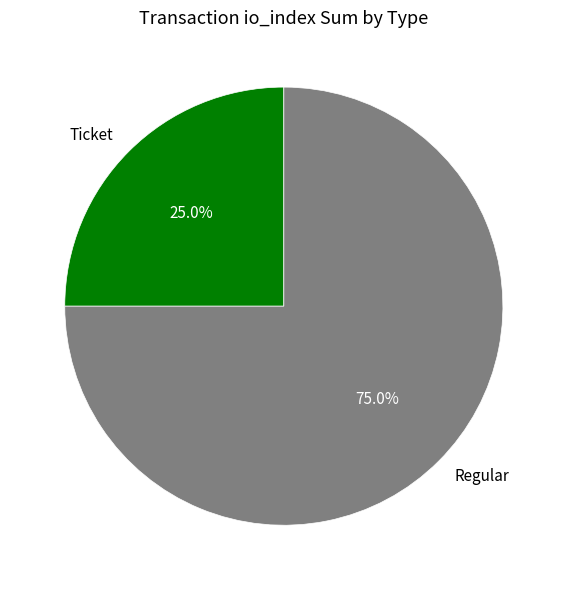

What is the smallest slice in the pie chart?

Ticket